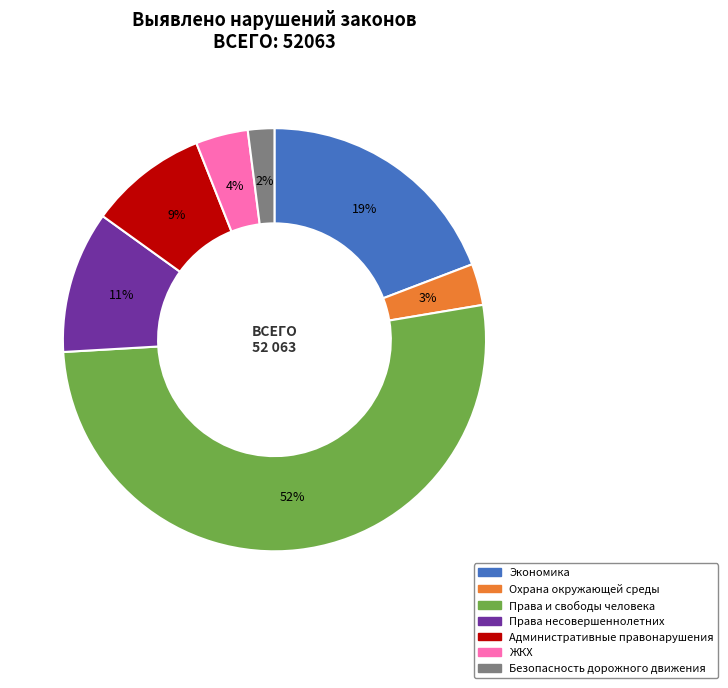

To the nearest percent, what is the average slice percentage?

14%